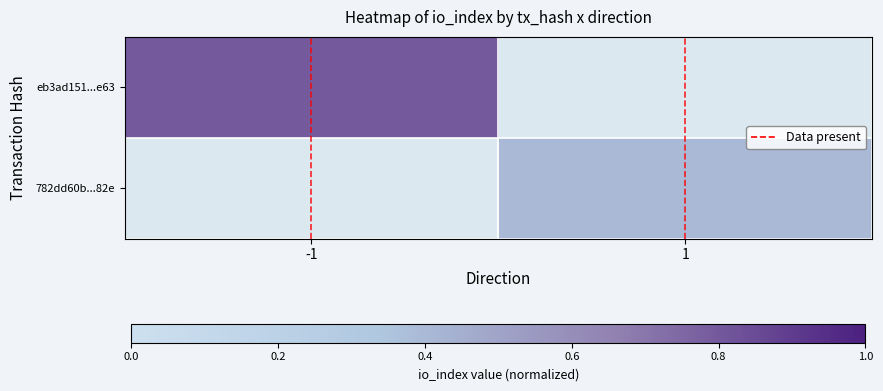

The Data present series shows 0.0 at -1. True or false?

True